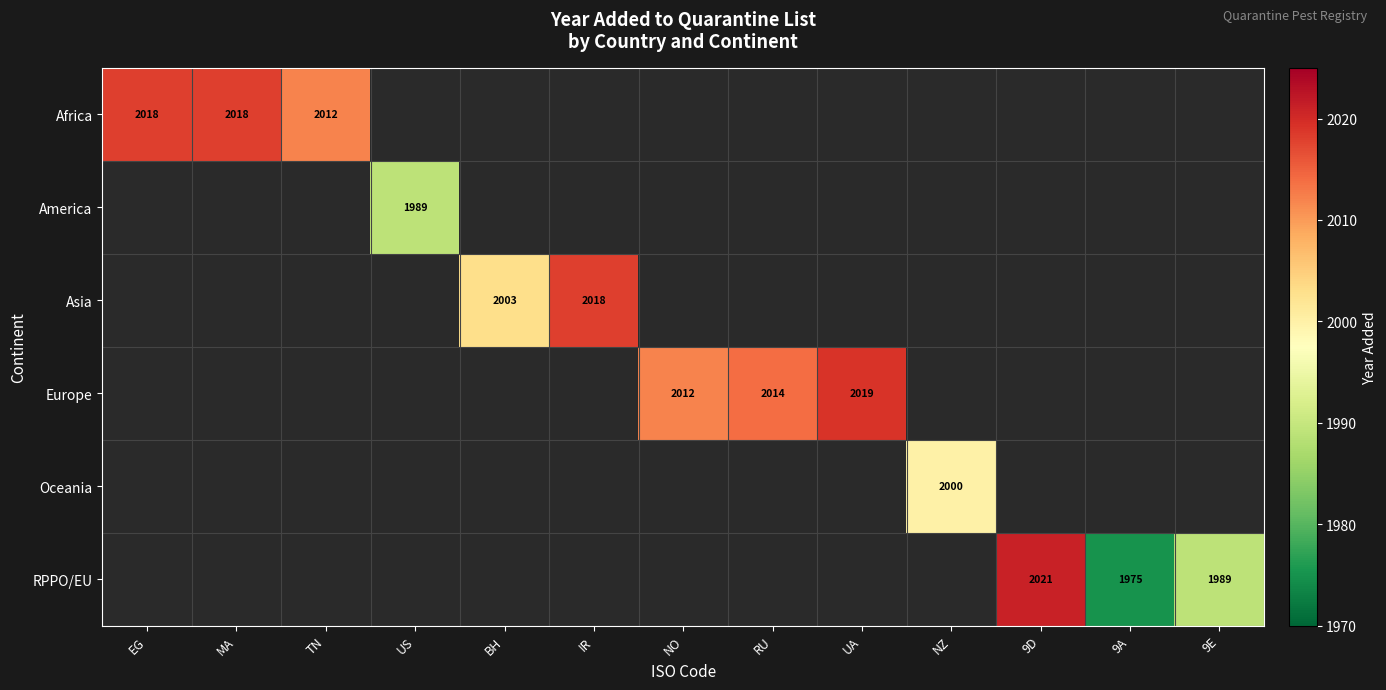

Is it true that Europe equals 1051 at NO?

False